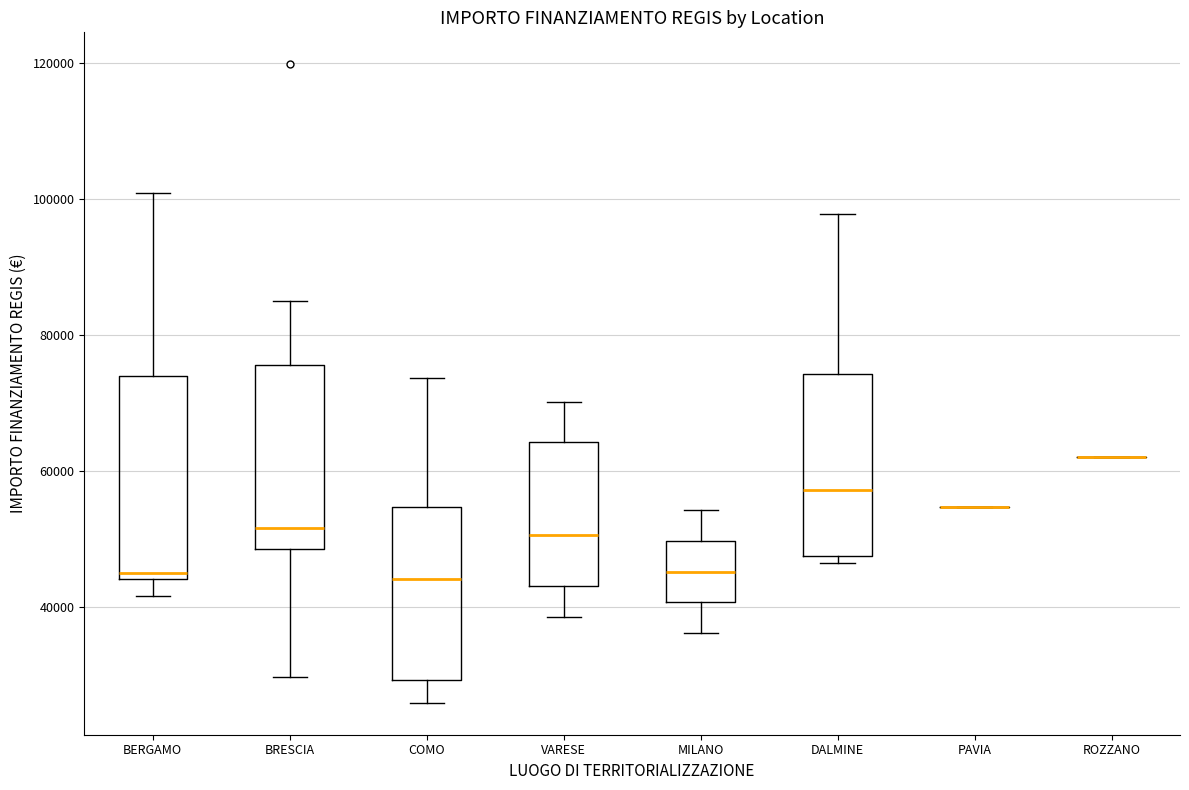

Reading left to right, read every box against the y-axis: the position of its median line, the range the box covers, and the ends of its whiskers. The values are not printed on the chart, so give them approximately, as read against the axis.

BERGAMO: median 44000 (just above the box's lower edge), box 44000 to 74000, whiskers 42000 to 100000
BRESCIA: median 52000, box 48000 to 76000, whiskers 30000 to 84000
COMO: median 44000, box 30000 to 54000, whiskers 26000 to 74000
VARESE: median 50000, box 44000 to 64000, whiskers 38000 to 70000
MILANO: median 46000, box 40000 to 50000, whiskers 36000 to 54000
DALMINE: median 58000, box 48000 to 74000, whiskers 46000 to 98000
PAVIA: box collapsed to a line at 54000, whiskers 54000 to 54000
ROZZANO: box collapsed to a line at 62000, whiskers 62000 to 62000